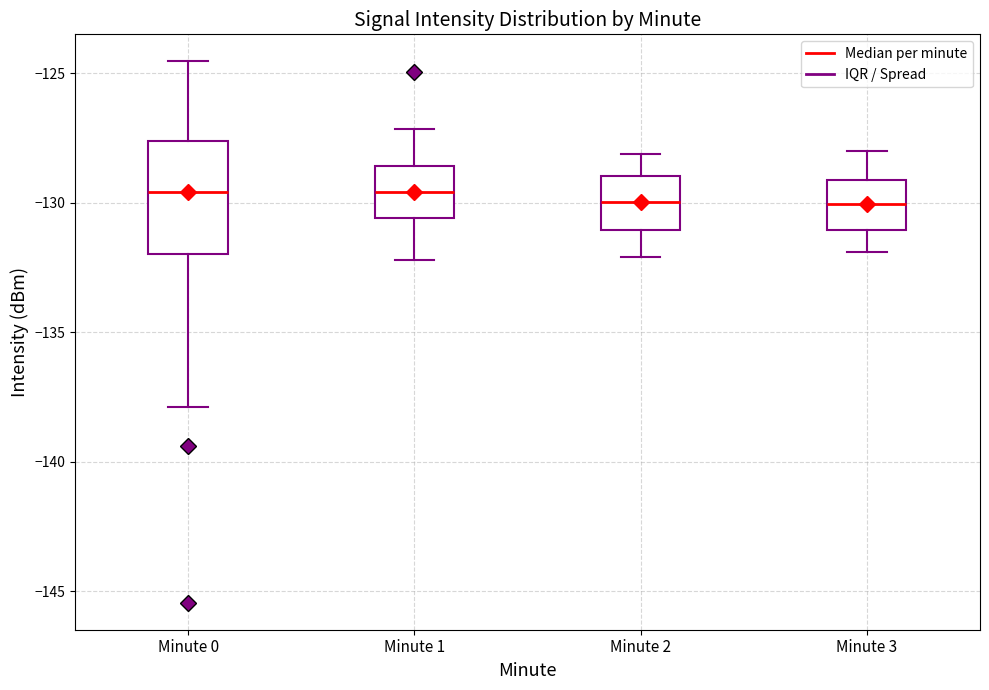

Where is the lower edge of the box for Minute 2 on the y-axis? The values are not printed on the chart, so give them approximately, as read against the axis.

-131.0